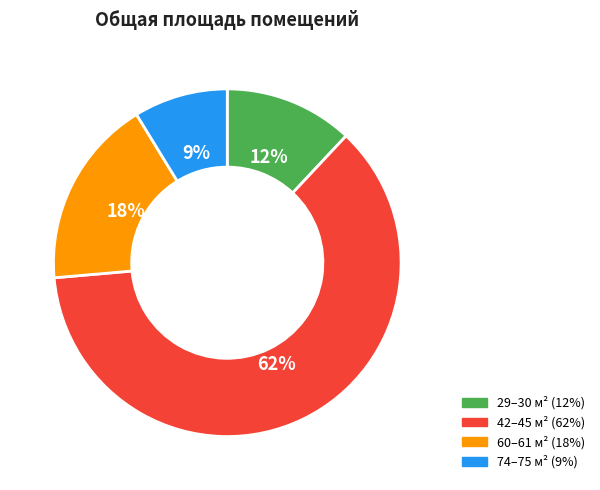

To the nearest percent, what is the average slice percentage?

25%